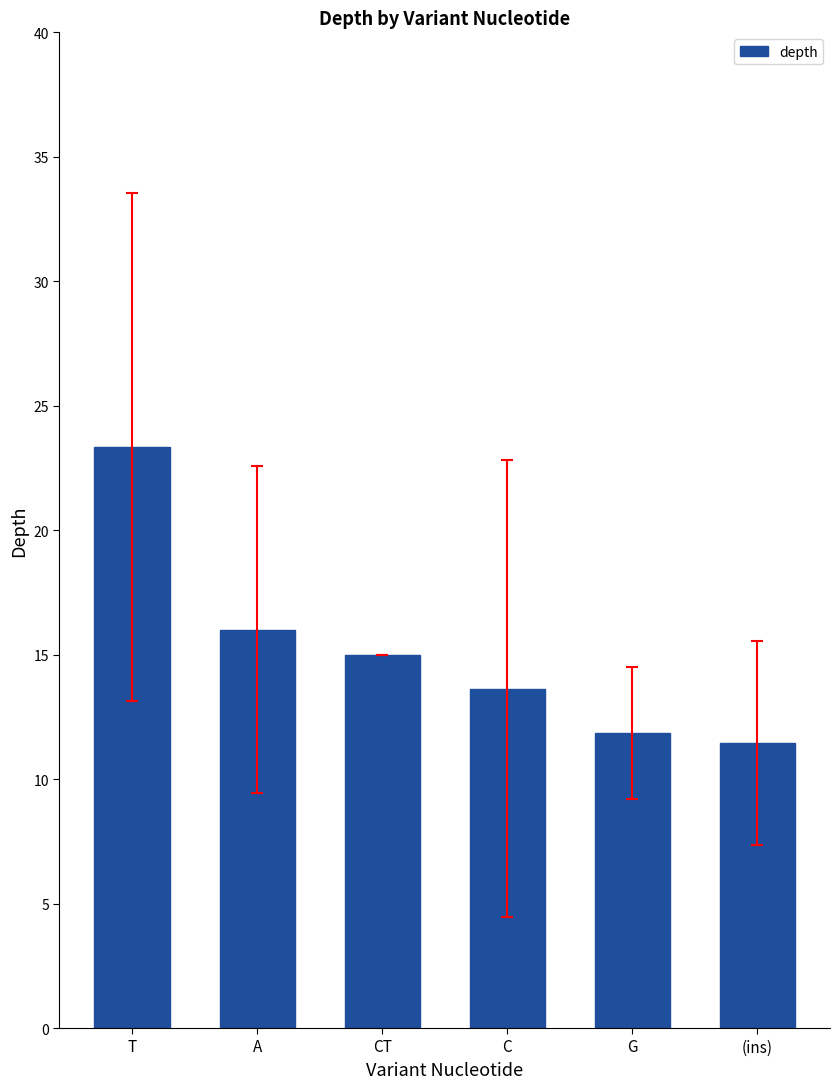

What is the ratio of the value at CT to the value at C?

1.1